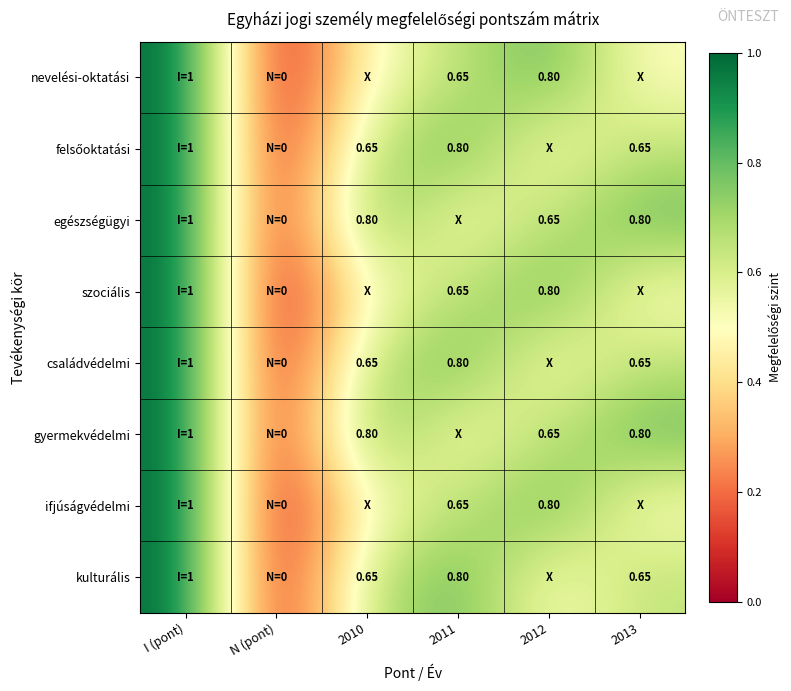

At which label is kulturális closest to 0?

N (pont)